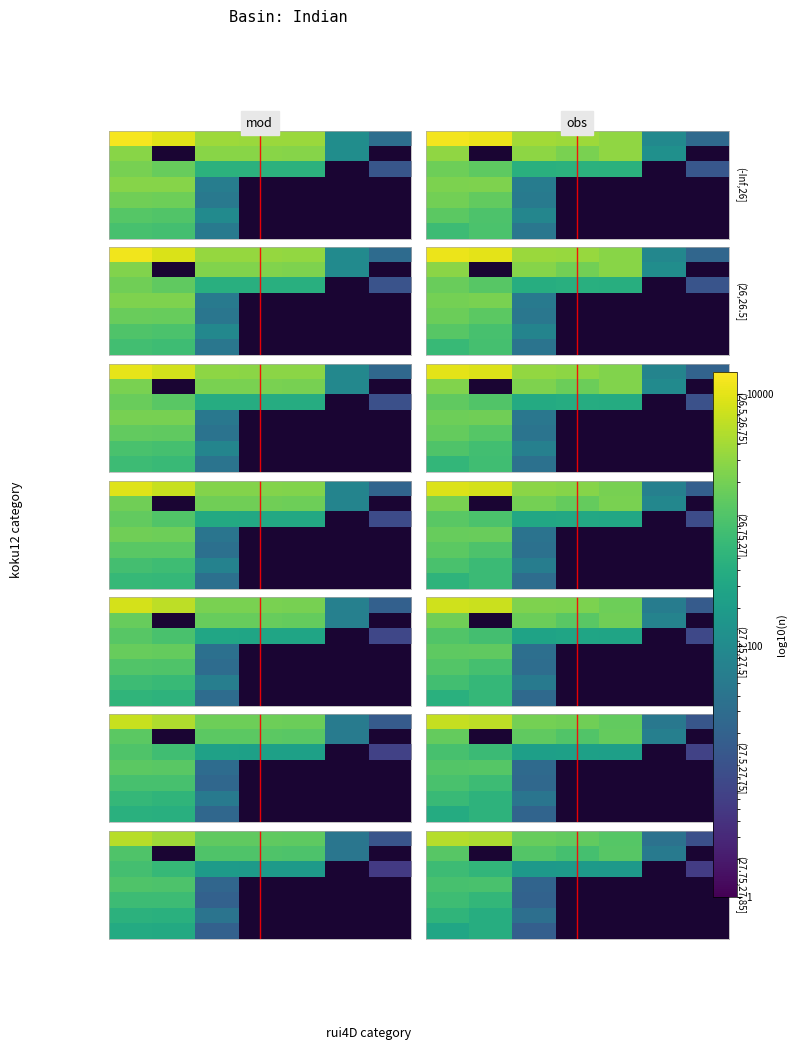

Which category has the lowest value across all series?

6